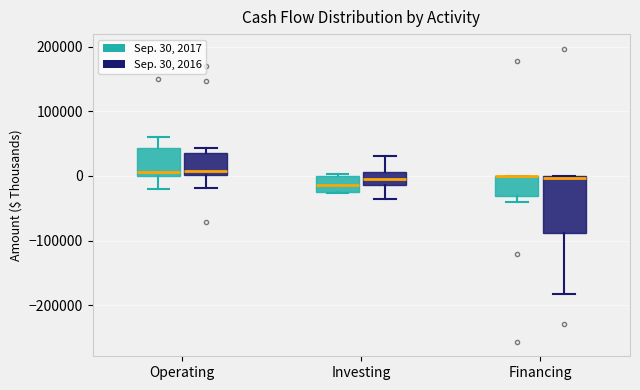

Reading left to right, transcribe this box plot: for each box, give where its median line is, the range the box spans, and where its two whiskers end, as read against the y-axis. The values are not printed on the chart, so give them approximately, as read against the axis.

Operating (Sep. 30, 2017): median 10000, box 0 to 40000, whiskers -20000 to 60000
Operating (Sep. 30, 2016): median 10000, box 0 to 40000, whiskers -20000 to 40000 (just above the box's upper edge)
Investing (Sep. 30, 2017): median -10000, box -30000 to 0, whiskers -30000 to 0 (just above the box's upper edge)
Investing (Sep. 30, 2016): median 0, box -10000 to 10000, whiskers -40000 to 30000
Financing (Sep. 30, 2017): median 0 (drawn on the box's upper edge), box -30000 to 0, whiskers -40000 to 0
Financing (Sep. 30, 2016): median 0, box -90000 to 0, whiskers -180000 to 0